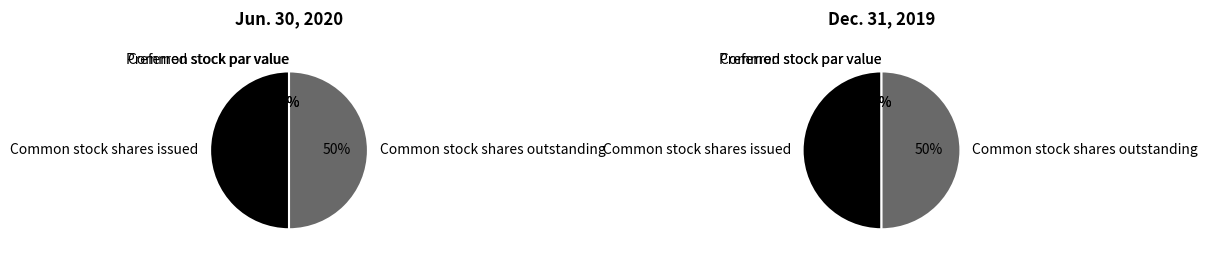

To the nearest percent, what is the average slice percentage?

14%